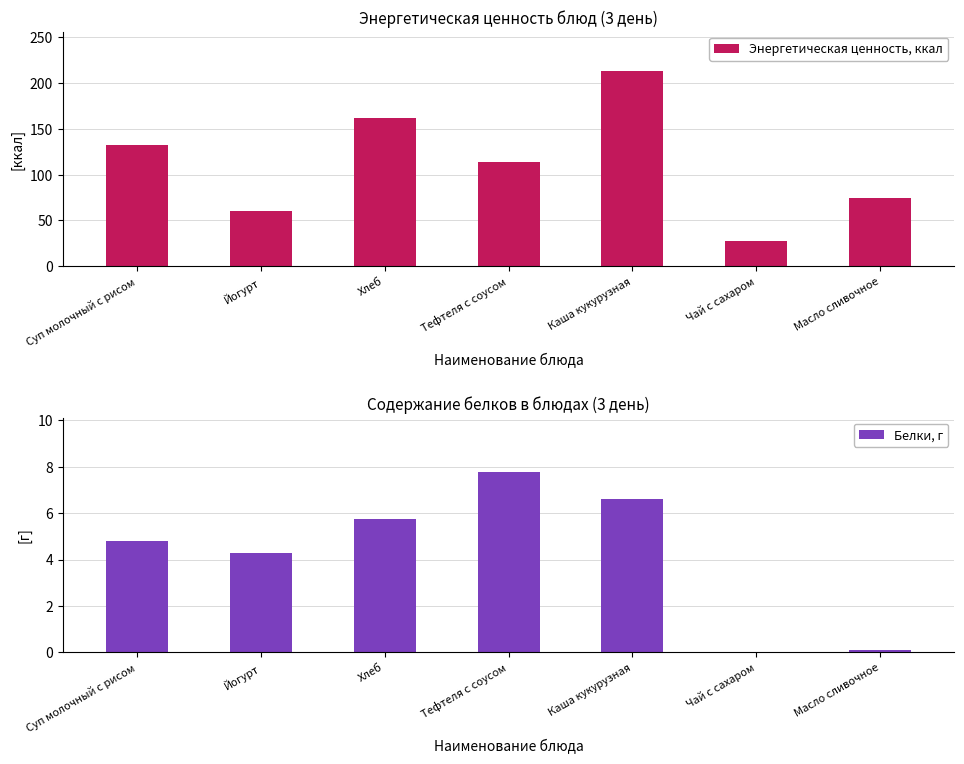

At Каша кукурузная, list the series in order from largest to smallest.

Энергетическая ценность, ккал, Белки, г